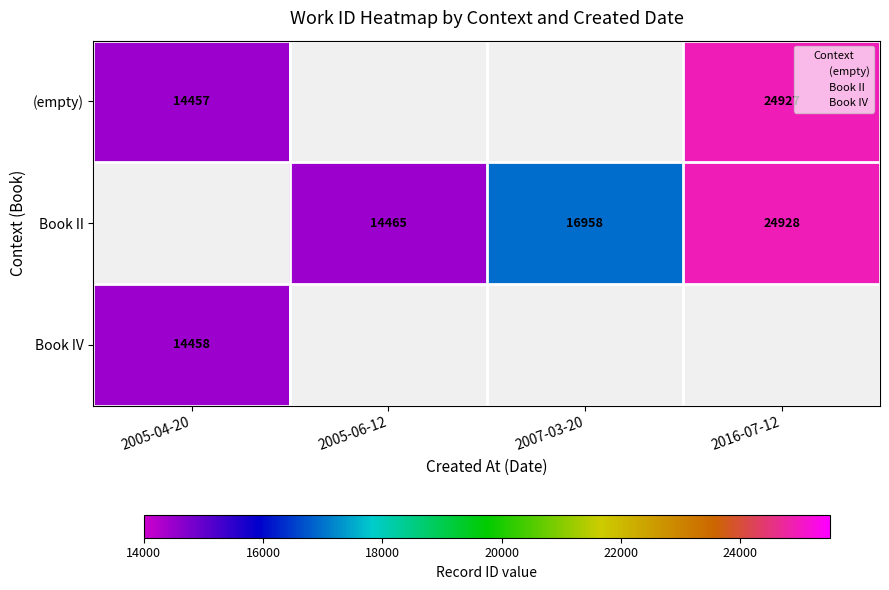

Which series changed the most between 2005-06-12 and 2007-03-20?

Book II